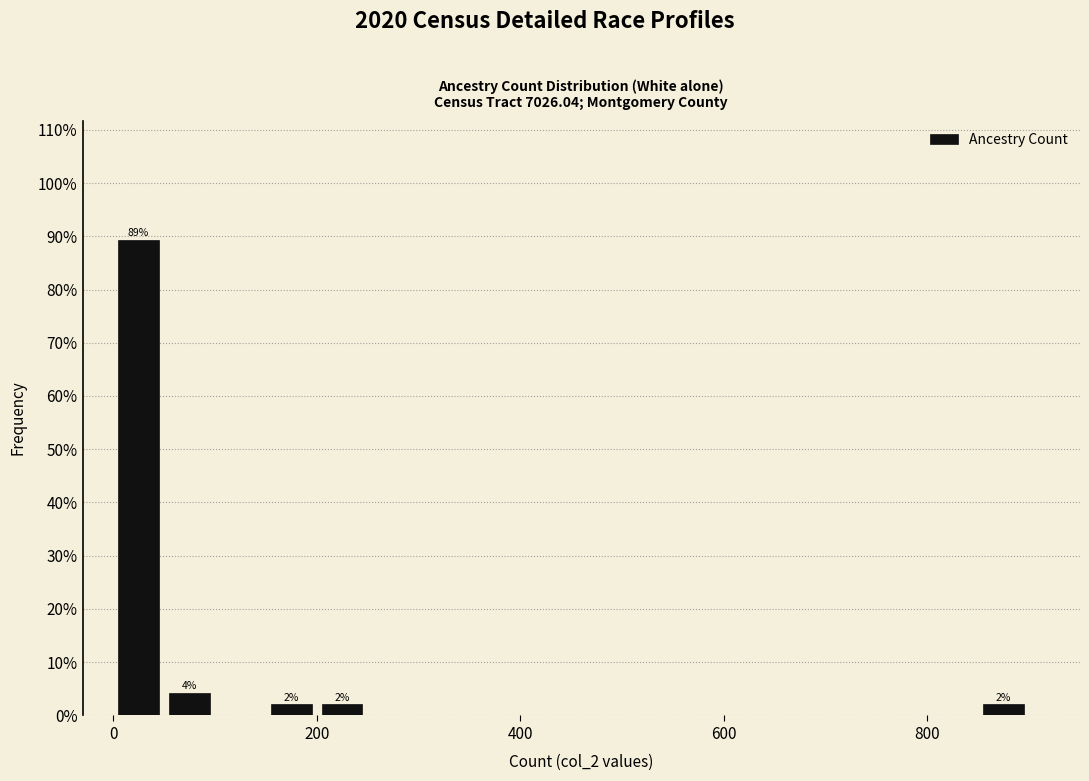

Read against the x-axis, roughly where is the centre of the tallest bar?

20